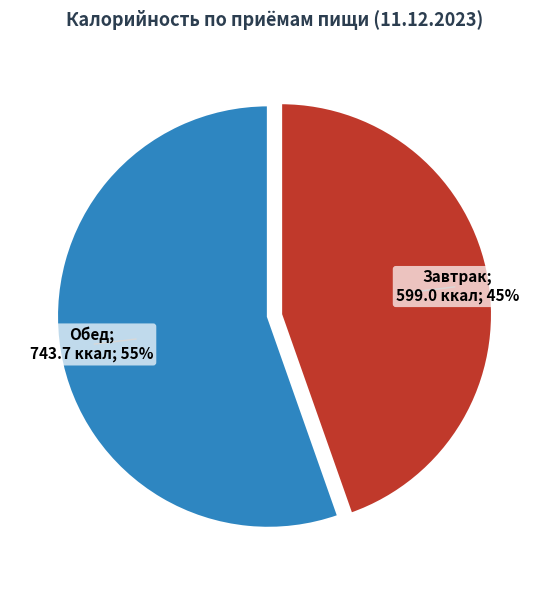

Is there any slice that represents more than half of the pie?

Yes